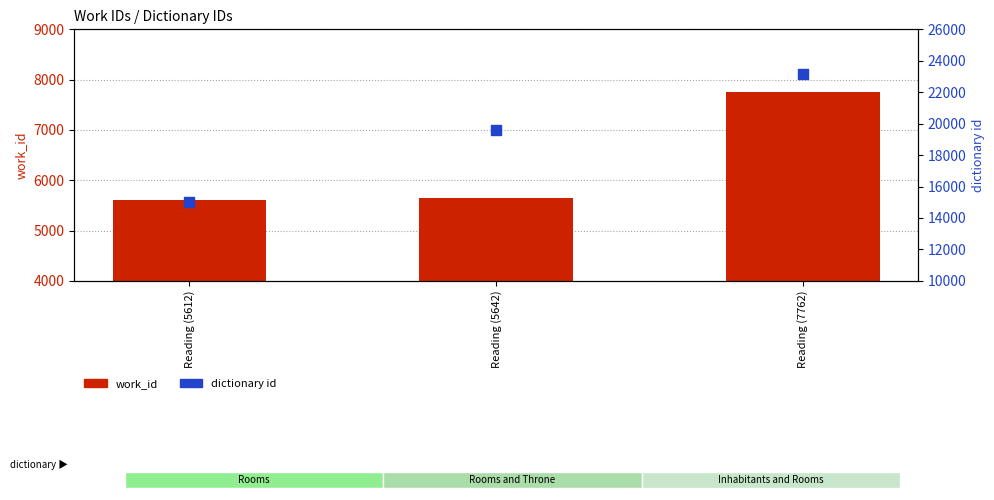

Which series has the largest total across all categories?

dictionary id